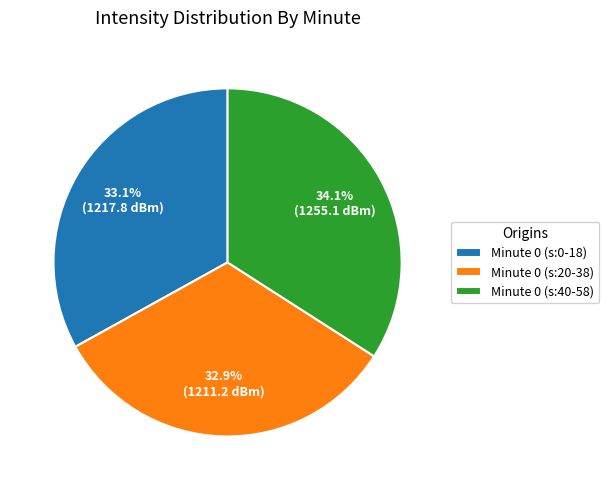

Does any single category account for the majority?

No